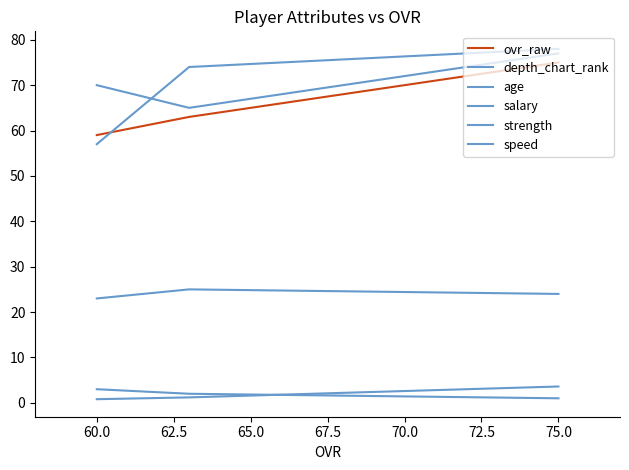

The value of depth_chart_rank at 60.0 is 3.0. True or false?

True